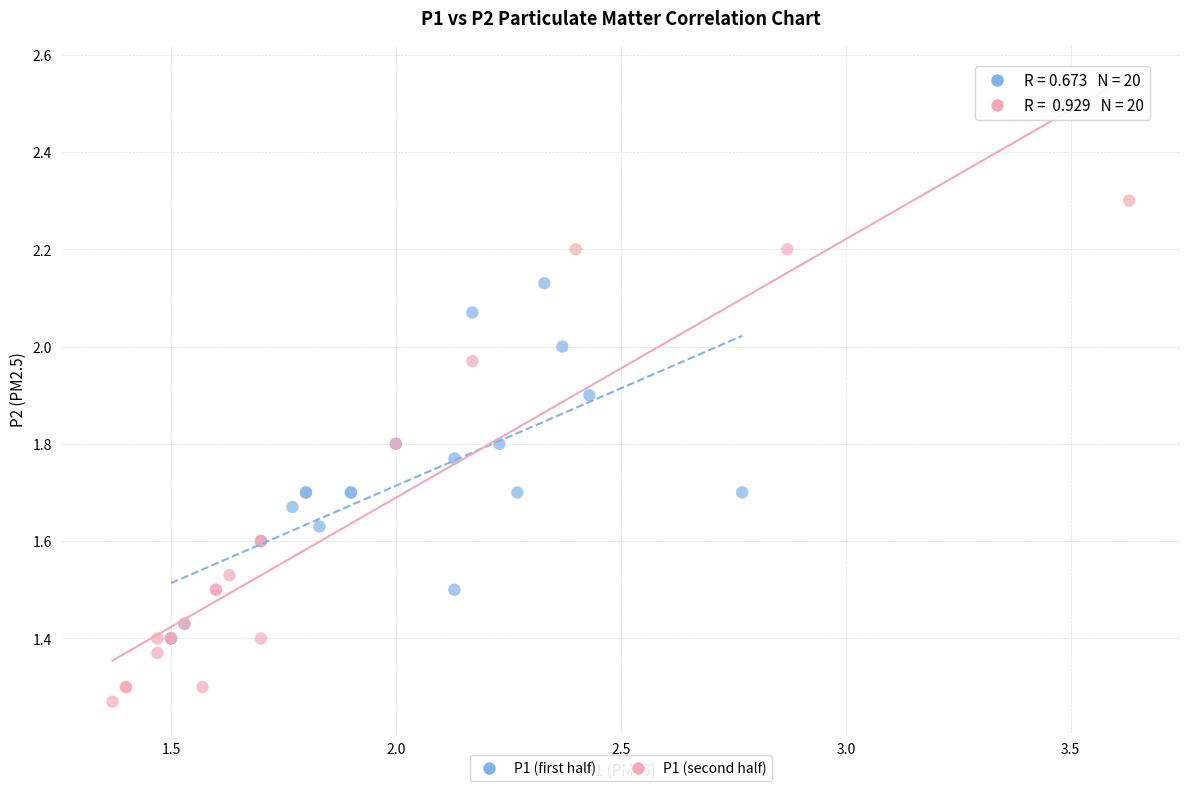

Which series contains the lowest Y value?

P1 (second half)